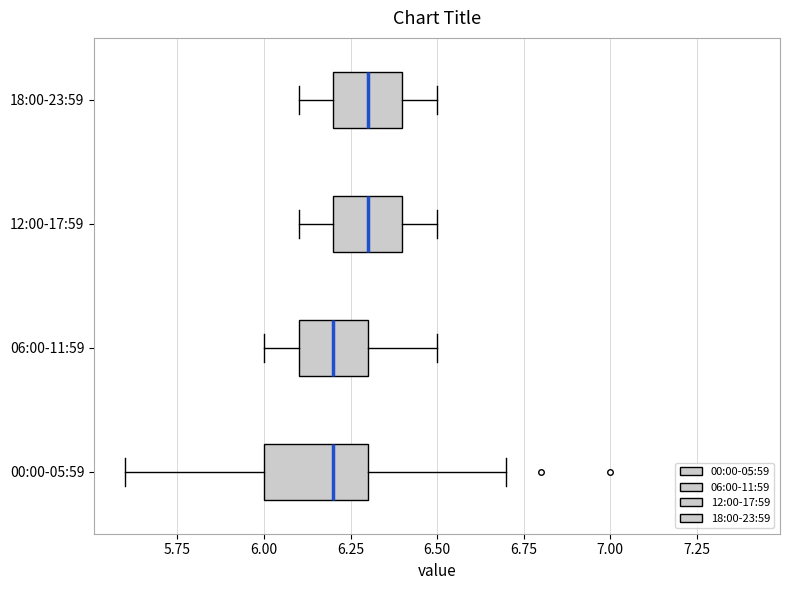

Comparing the boxes themselves (not the whiskers), which one is the widest?

00:00-05:59